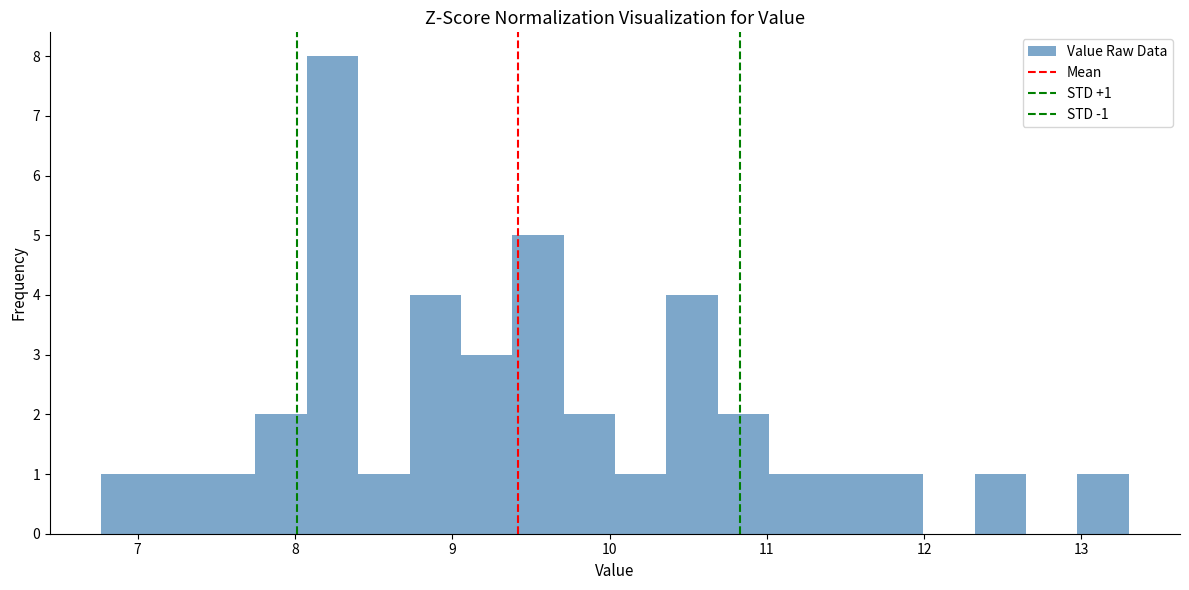

Around what value on the x-axis is the tallest bar? Give the approximate position of its centre, as read against the axis.

8.2